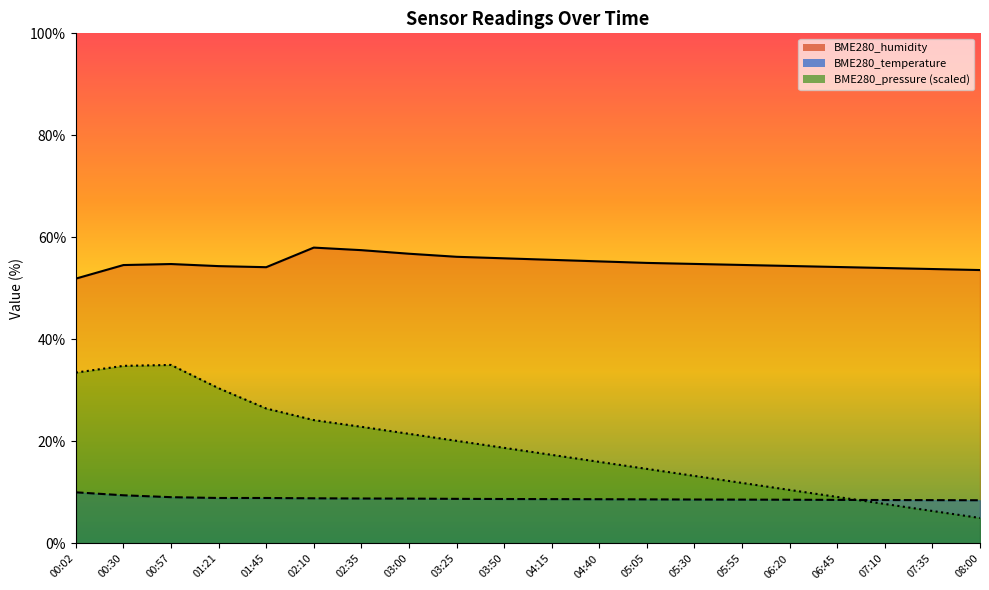

True or false: BME280_pressure has more than 1 points higher than both neighbors.

False